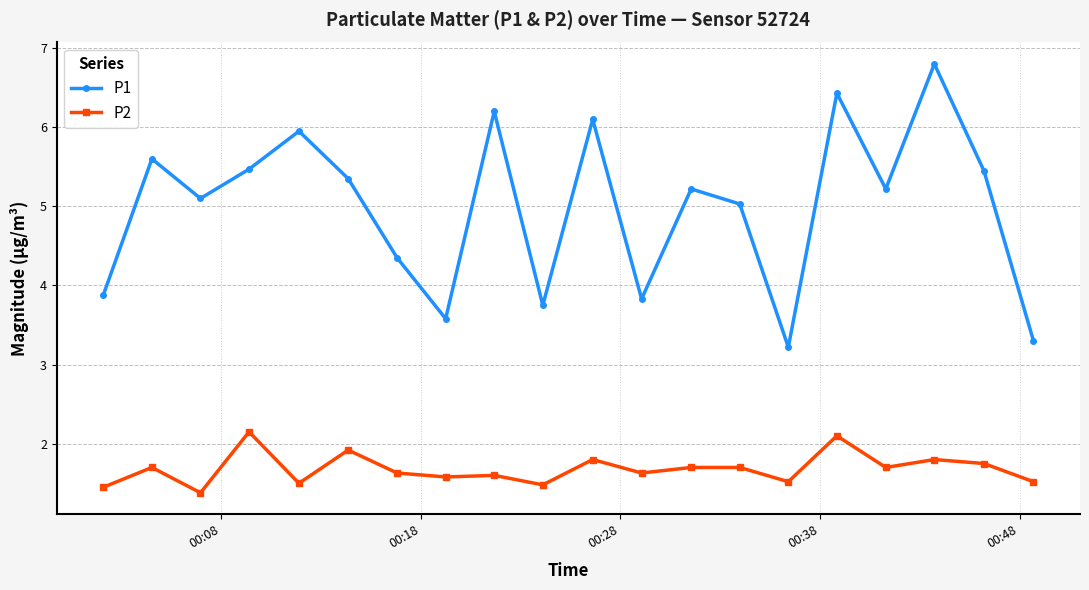

Rank the series by their average value, from highest to lowest.

P1, P2